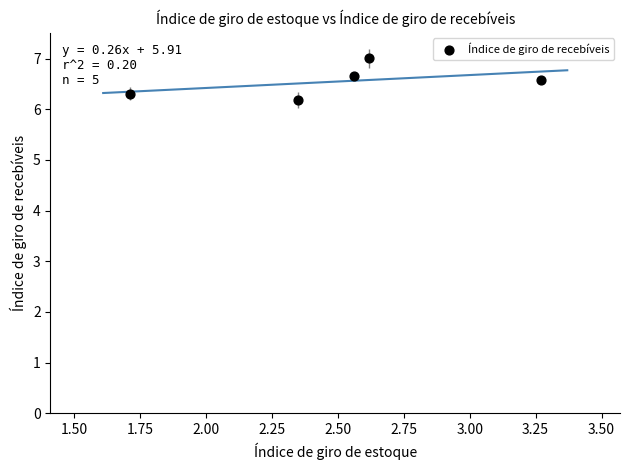

What Y value in the scatter plot is closest to 6?

6.2